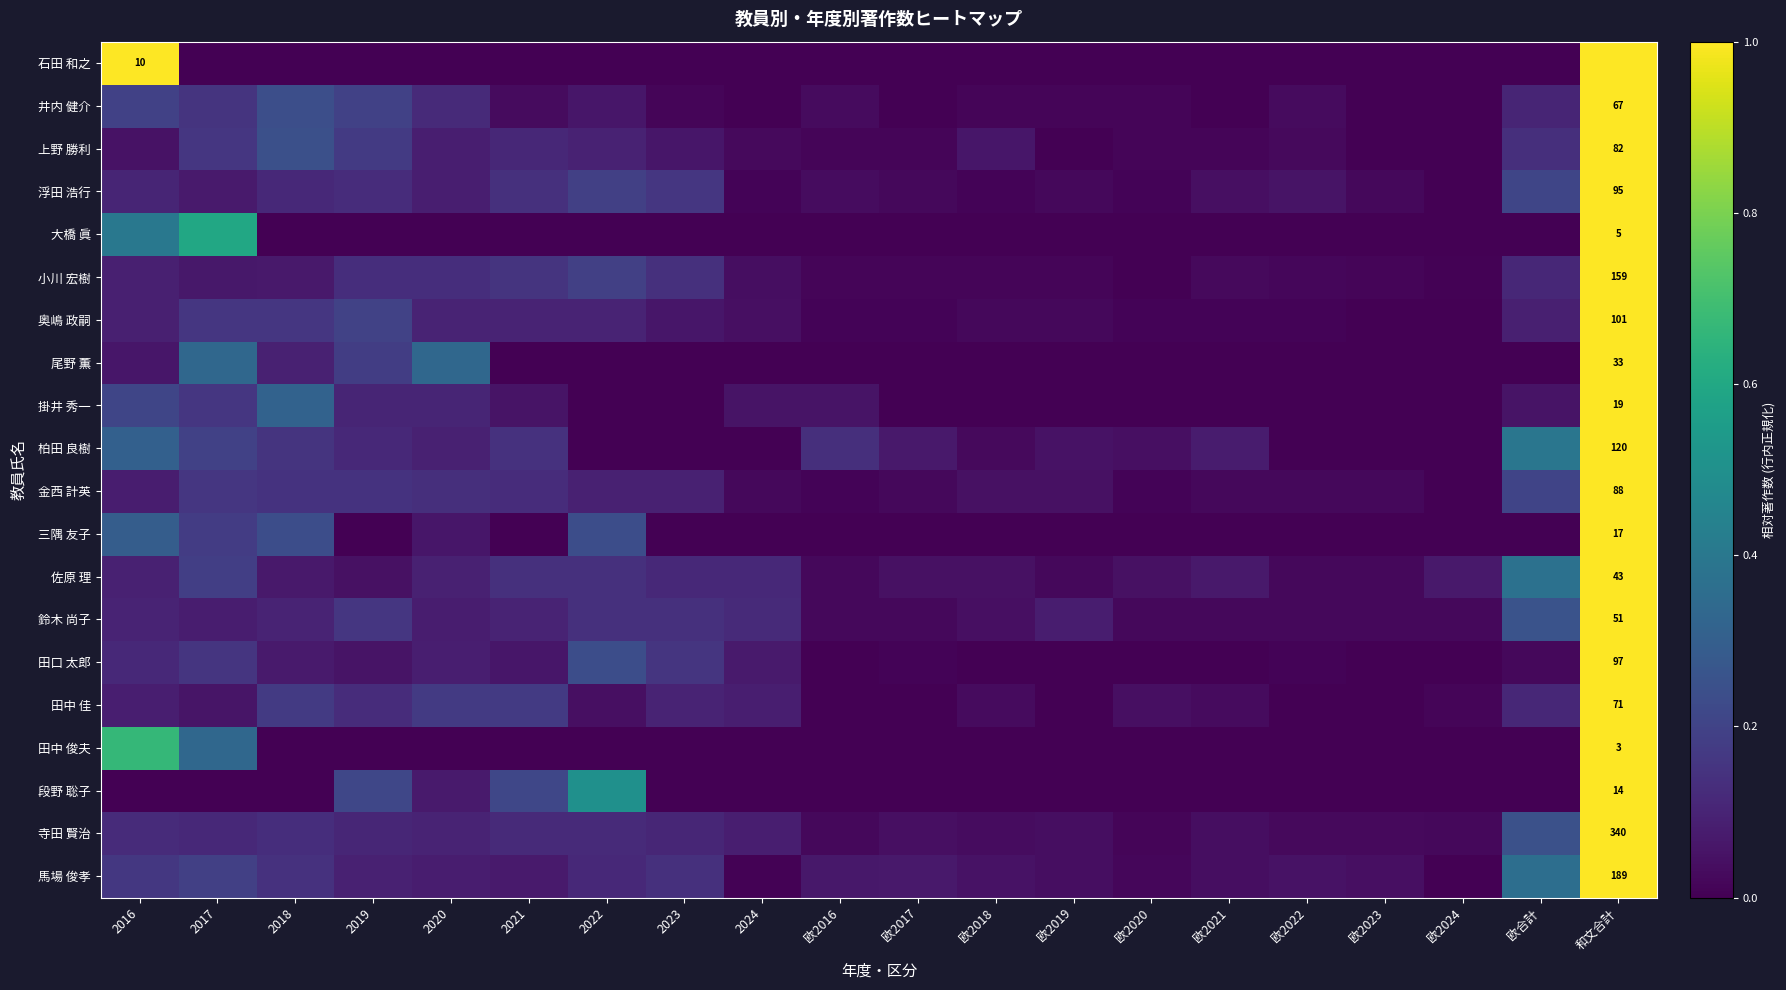

What is the approximate value of 奥嶋 政嗣 at 和文合計?

1.0